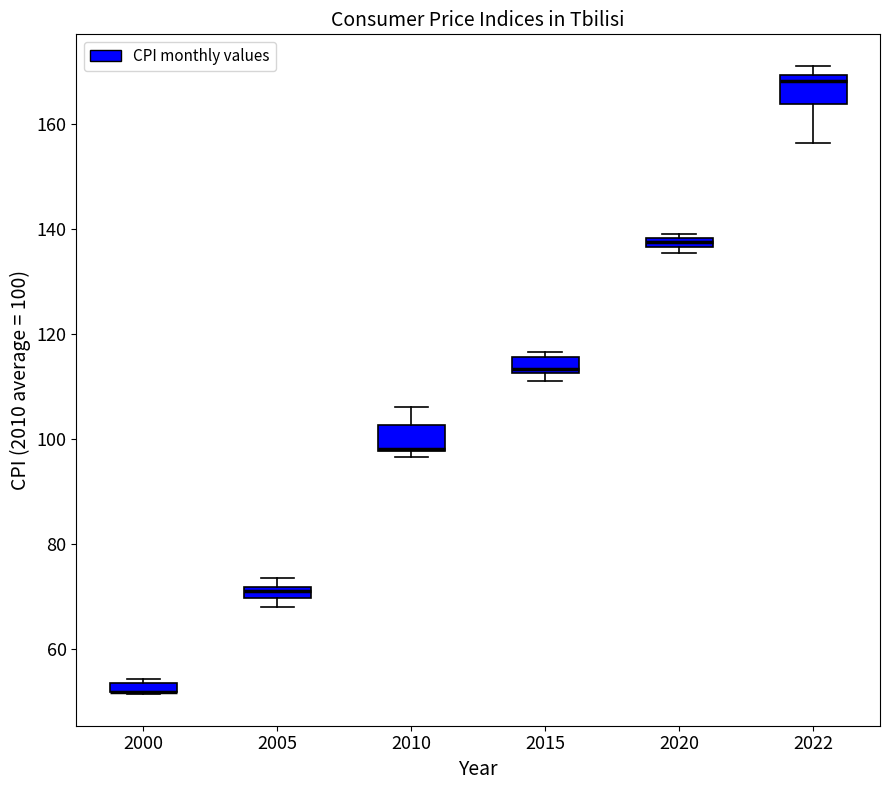

Where is the upper edge of the box at x = 2015 on the y-axis? The values are not printed on the chart, so give them approximately, as read against the axis.

116